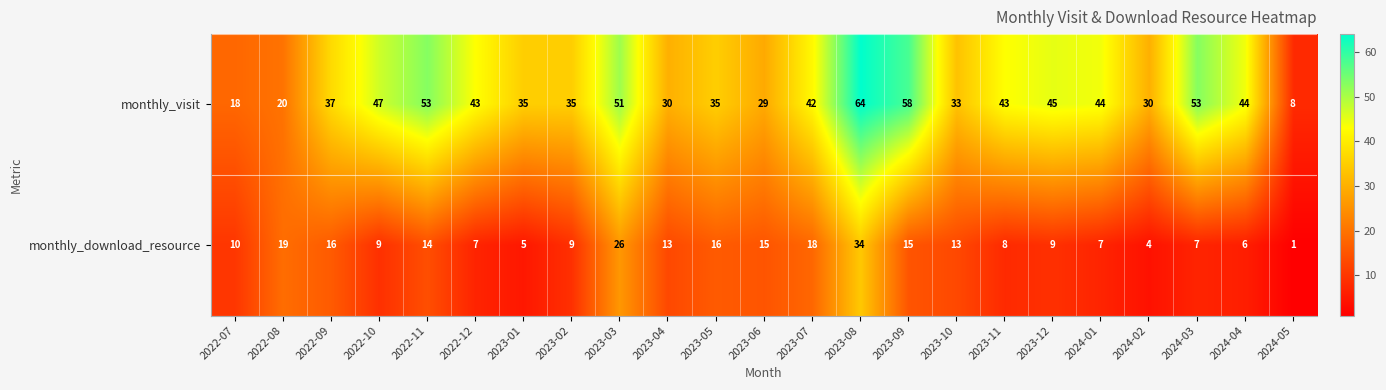

Where does the monthly_visit series first go above 42?

2022-10